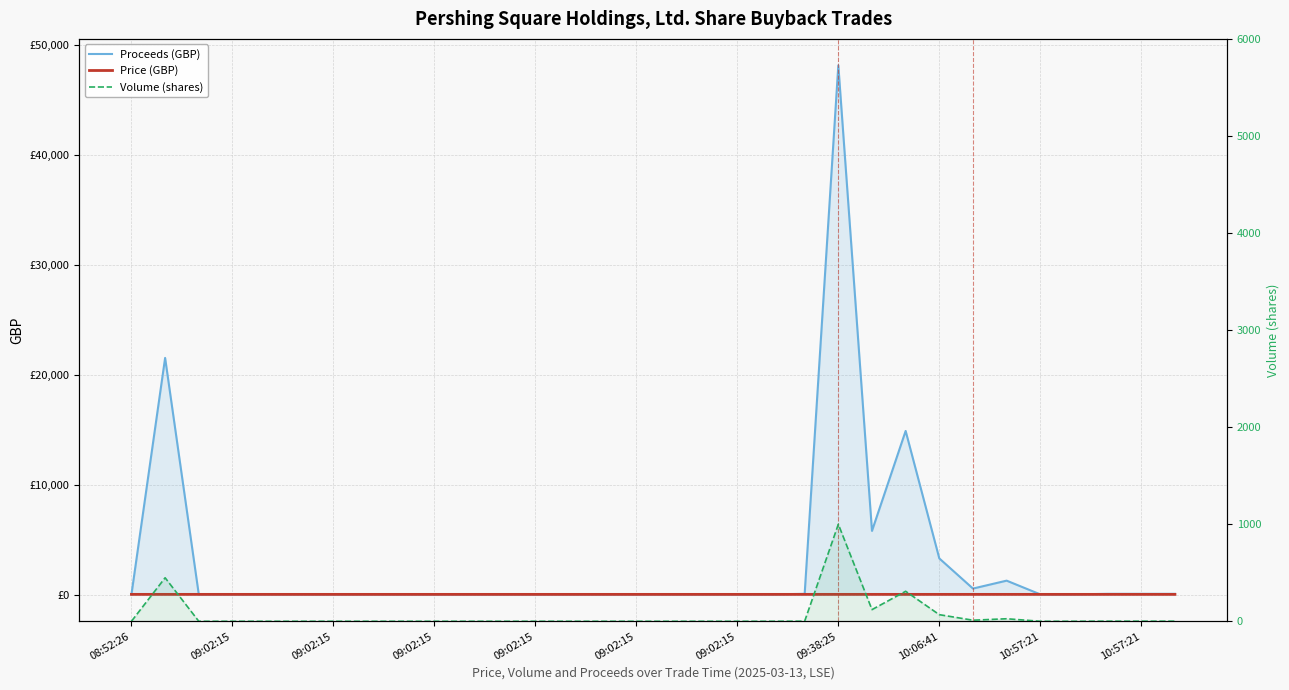

Count the number of categories in the chart.

32